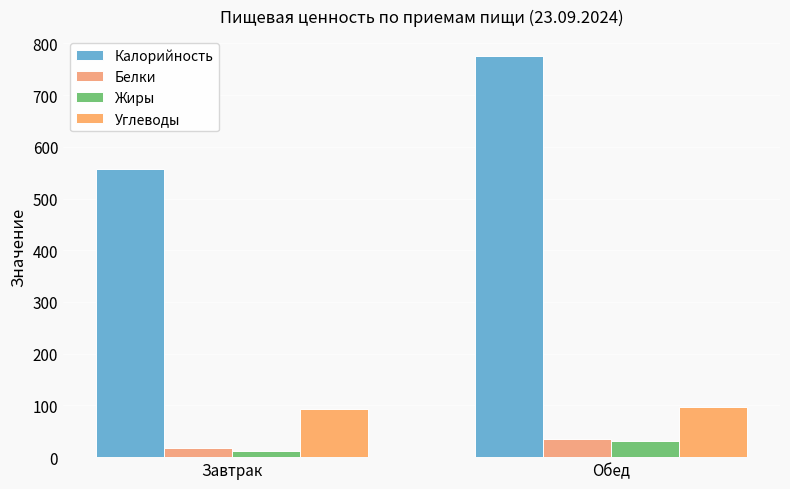

Which category has the highest value in the Калорийность series?

Обед